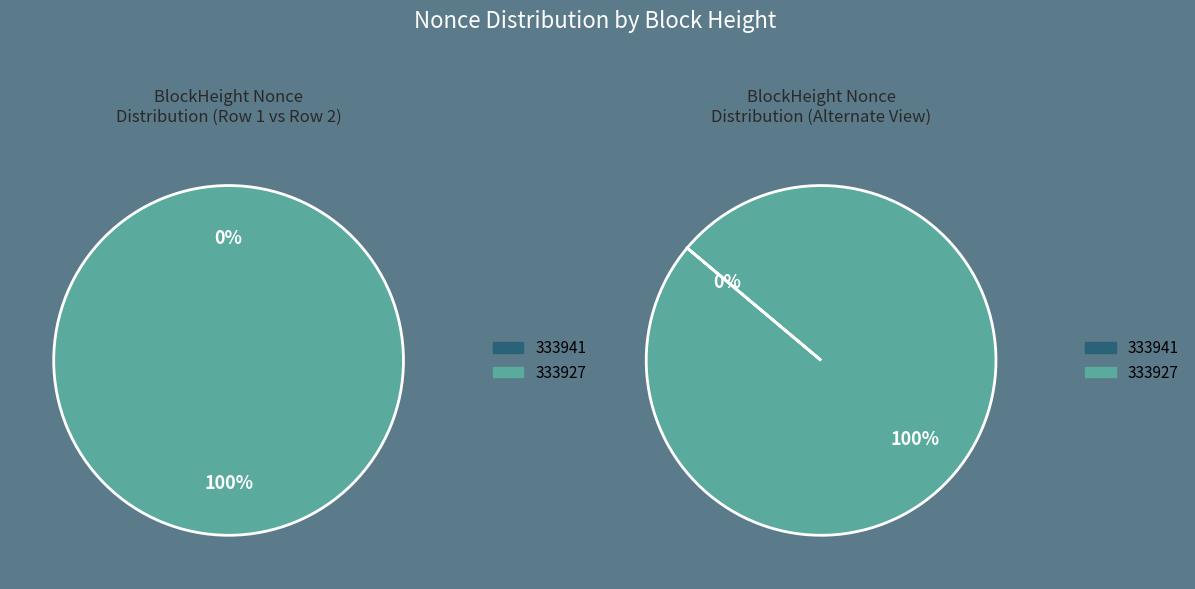

Which category accounts for the majority?

333927